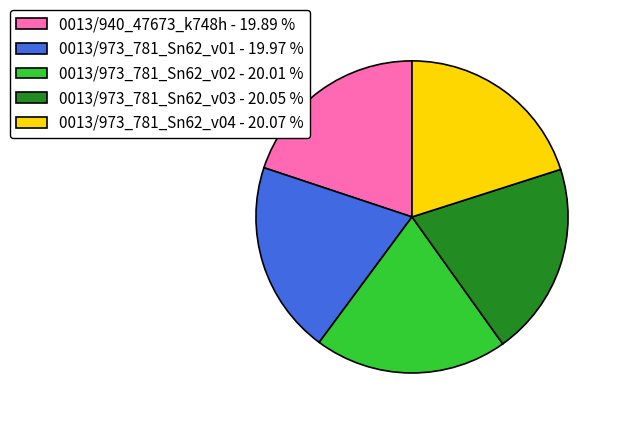

Approximately how many times larger is the value at 0013/973_781_Sn62_v03 - 20.05 % compared to 0013/973_781_Sn62_v01 - 19.97 %?

1.0